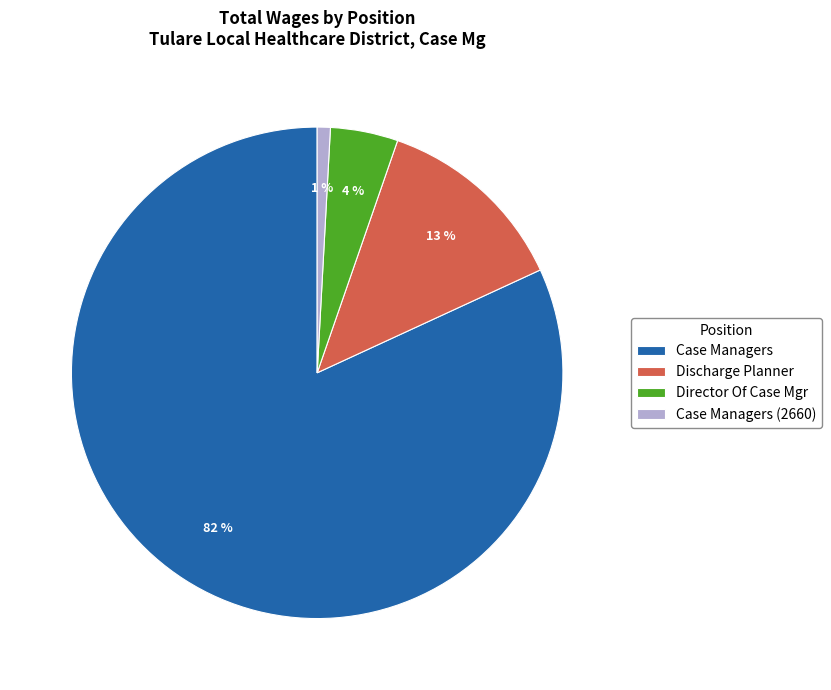

Combined, do Case Managers and Discharge Planner account for over 50%?

Yes